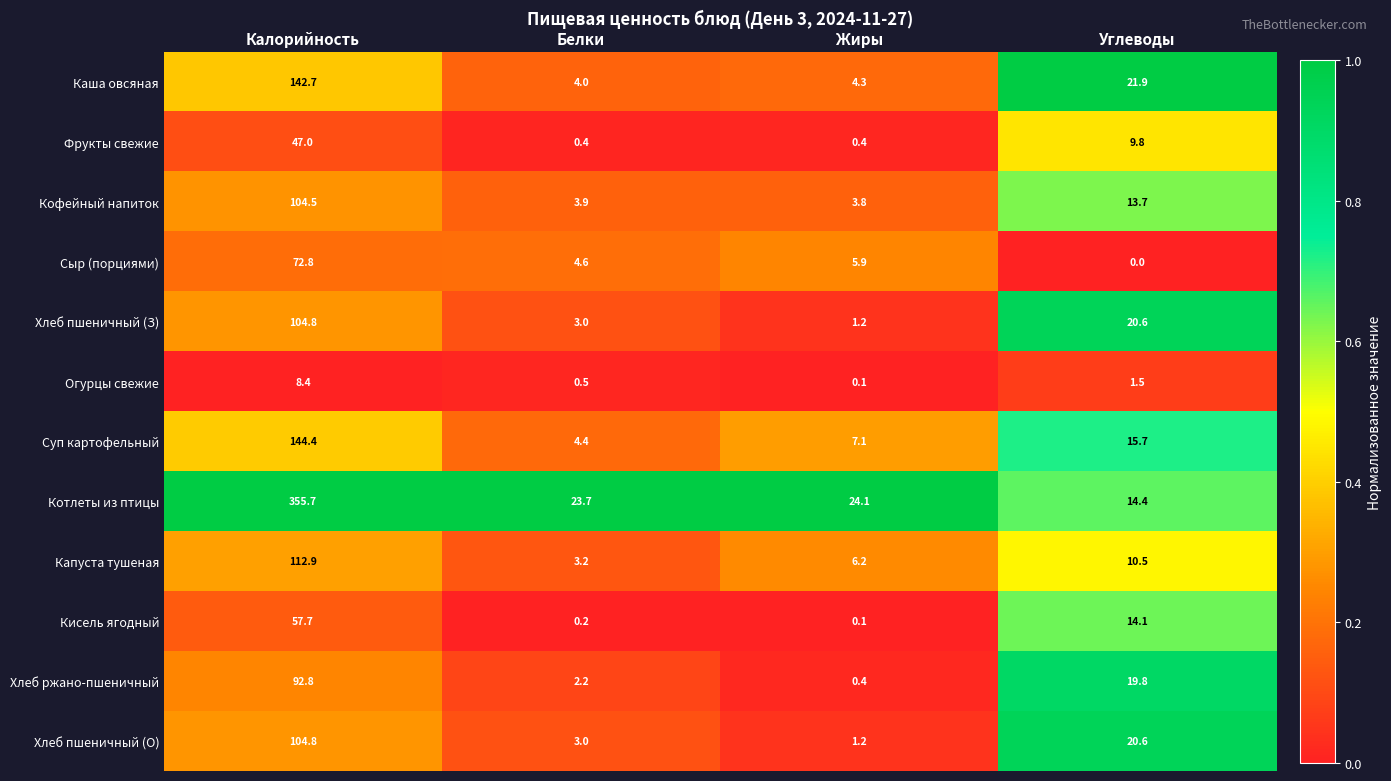

What is the average value of the Фрукты свежие series?

14.4